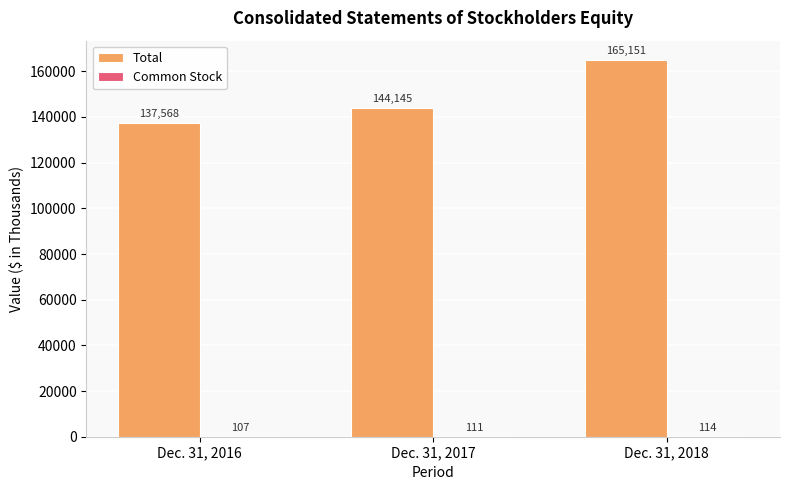

What is the total value across all series at Dec. 31, 2018?

165265